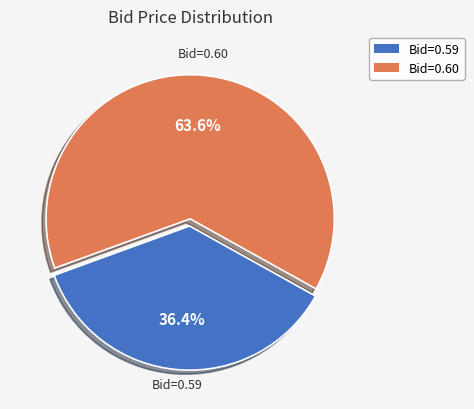

To the nearest percent, what is the average slice percentage?

50%